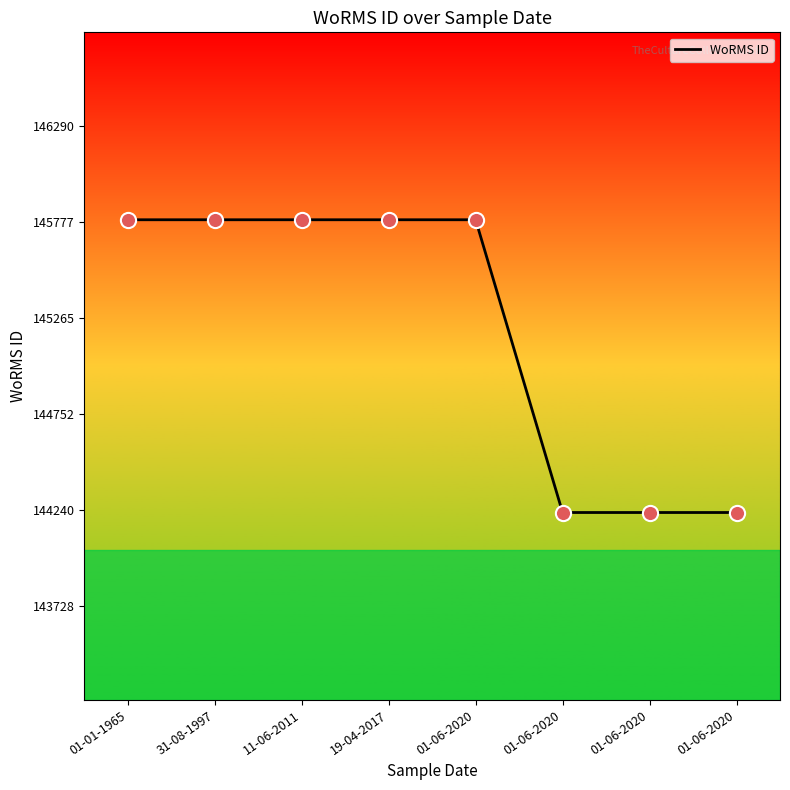

What is the ratio of the value at 11-06-2011 to the value at 01-06-2020?

1.0